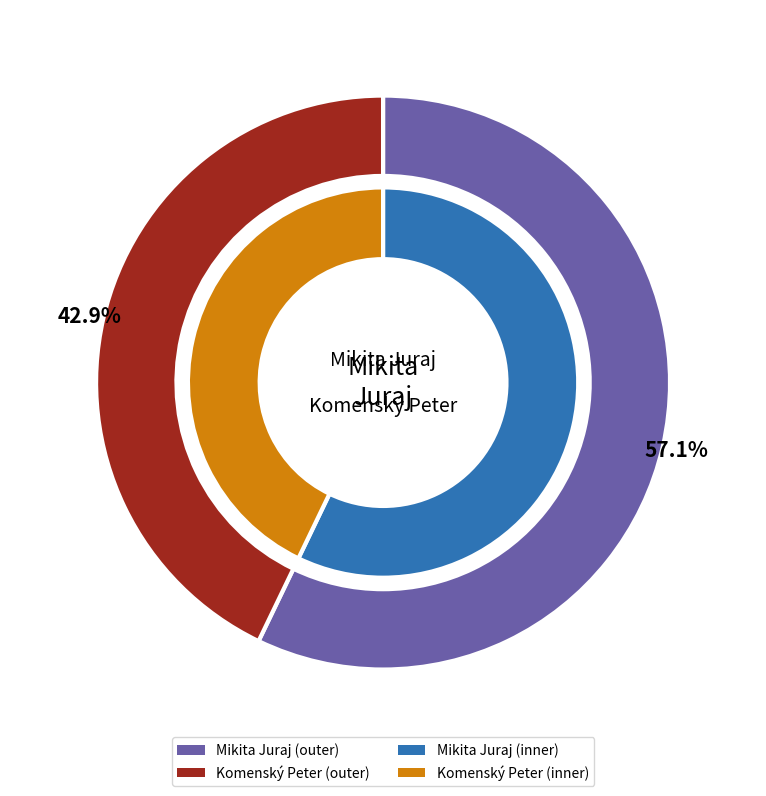

Which slice represents more than half of the pie?

Mikita Juraj